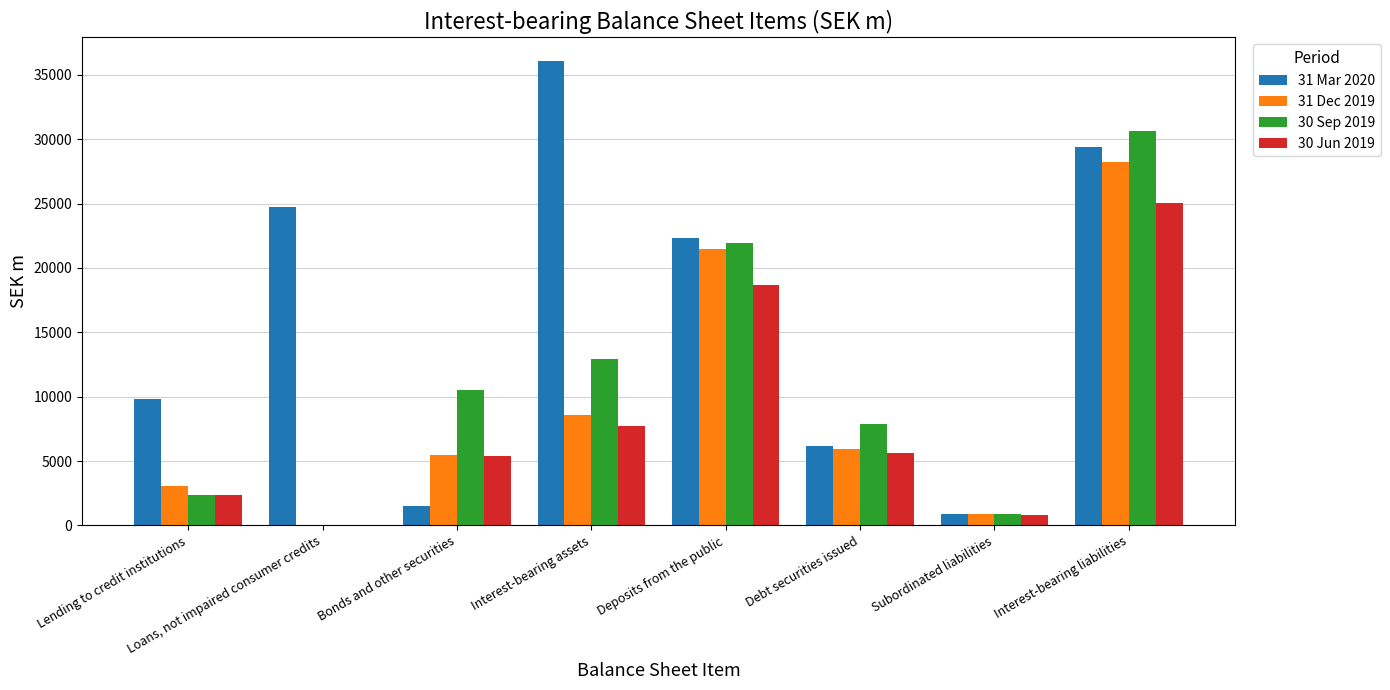

How many groups of bars are there?

8